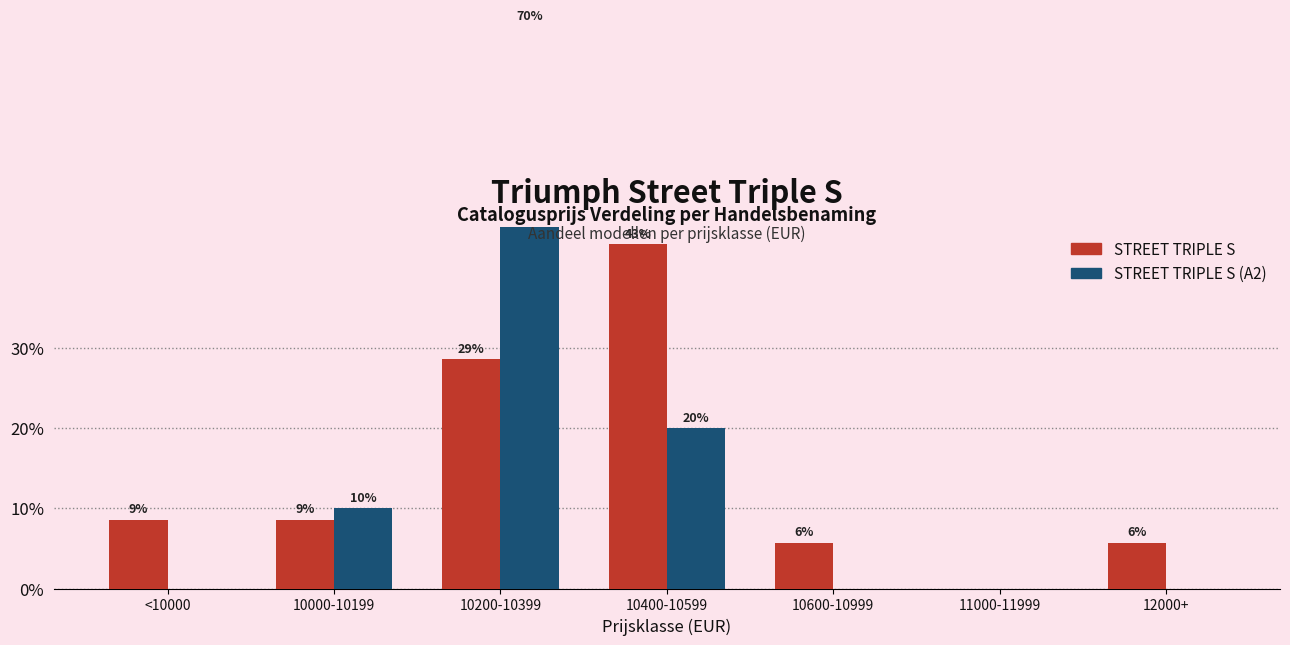

Which series has the widest spread of values?

STREET TRIPLE S (A2)